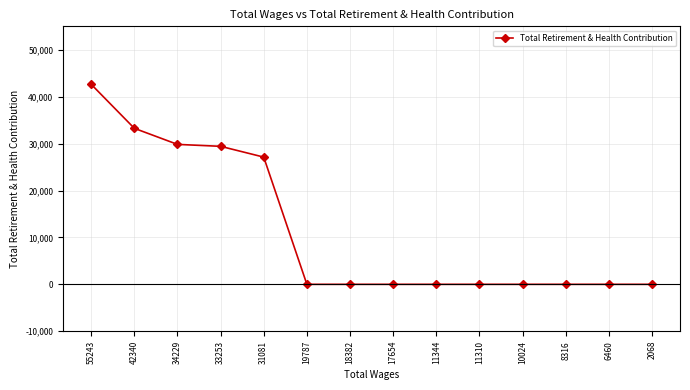

Where is the data nearest to the value 21321?

31081